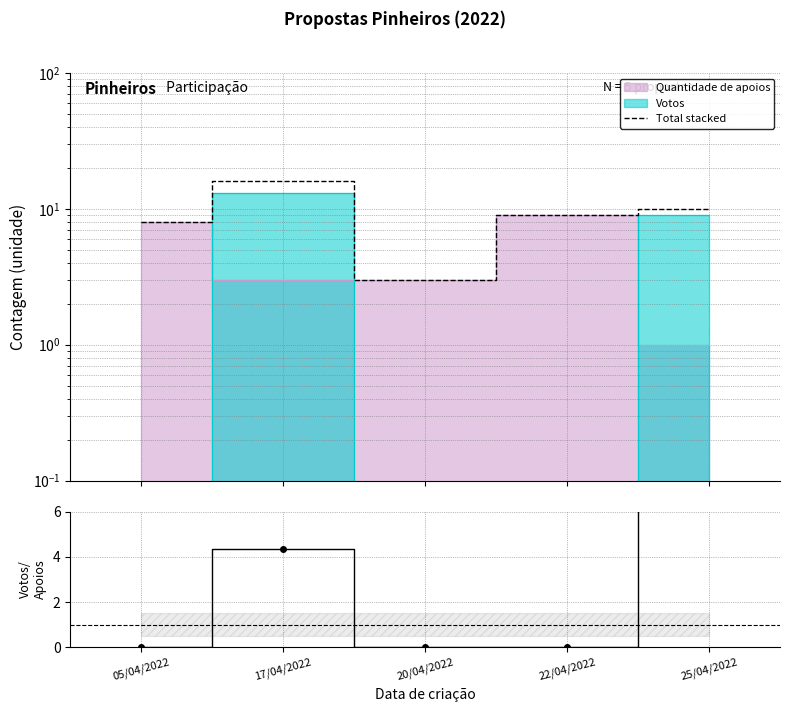

True or false: Total stacked and Votos / Apoios intersect in this chart.

False